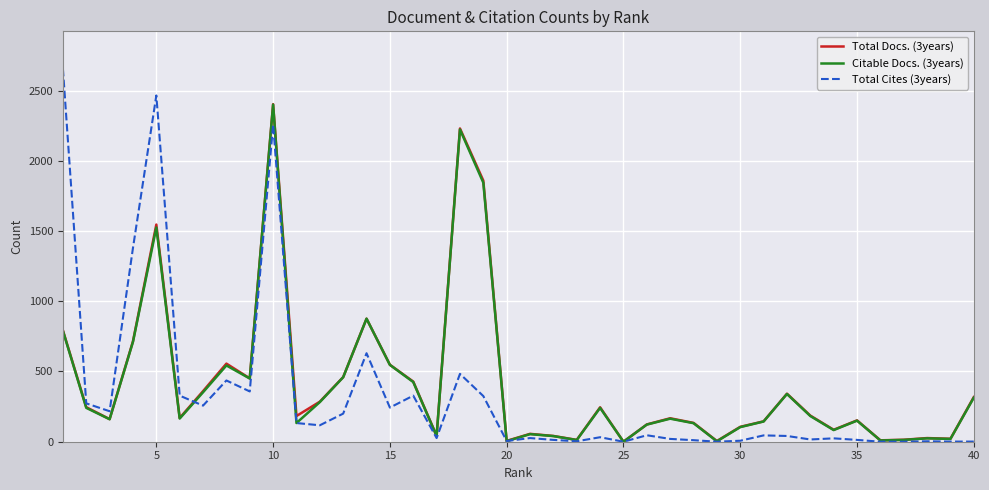

Which series has the largest range (max minus min)?

Total Cites (3years)